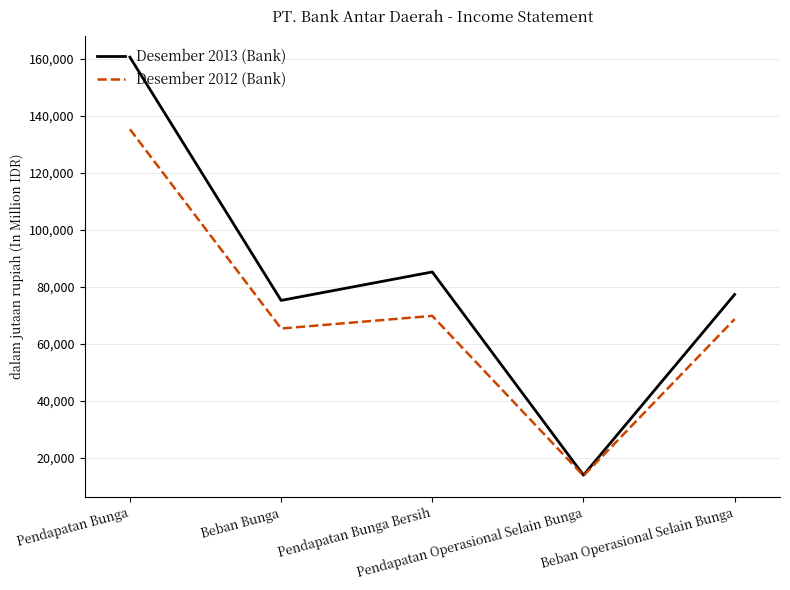

Rank the series by their maximum value, from lowest to highest.

Desember 2012 (Bank), Desember 2013 (Bank)